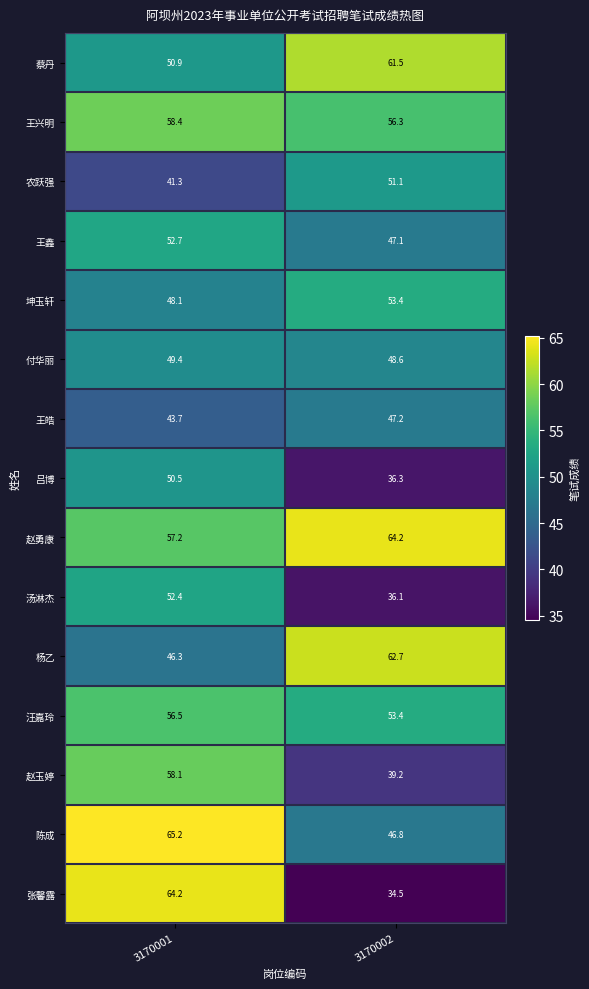

What is the average value of the 吕博 series?

43.4